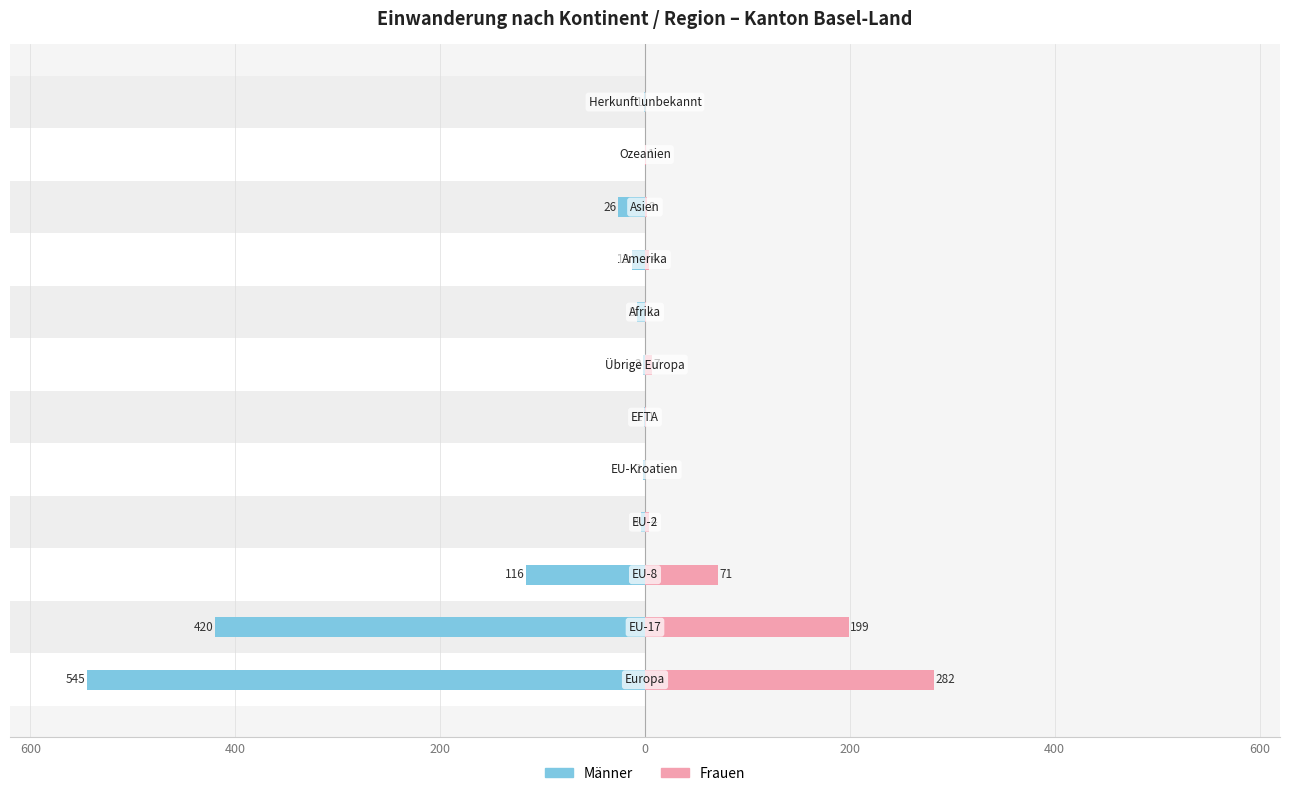

What is the sum of the Männer values at 7 and 10?

-8